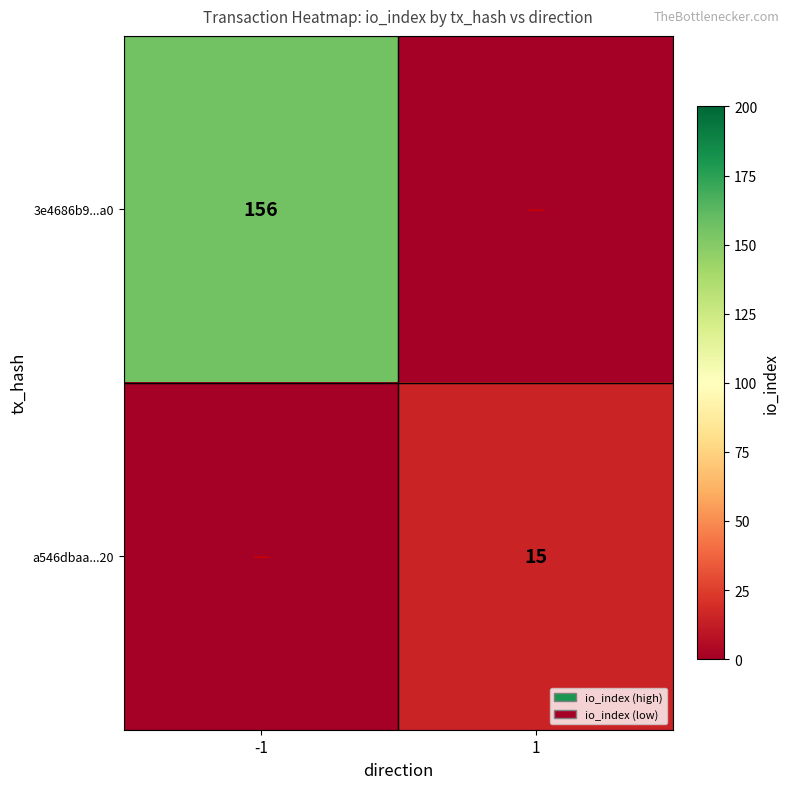

List the series in order of their peak value, highest first.

3e4686b9...a0, a546dbaa...20